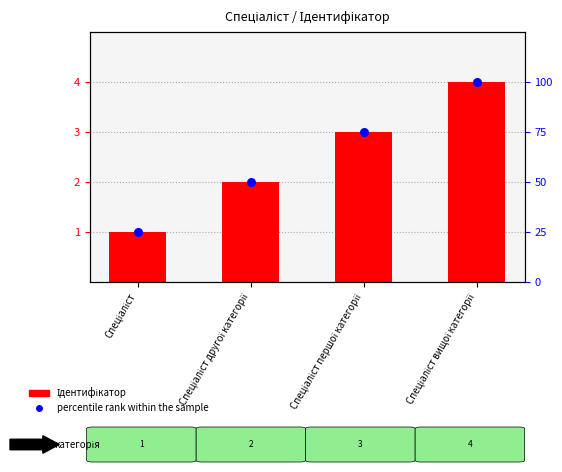

At how many categories does at least one series exceed 44?

3